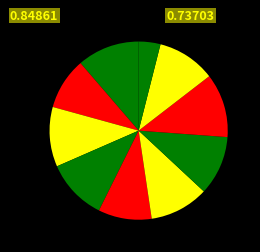

Count the number of slices in the pie.

10